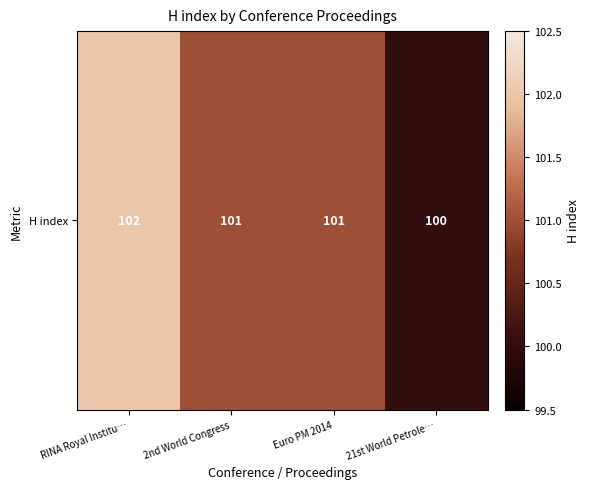

What is the difference between the values at RINA Royal Institu… and Euro PM 2014?

1